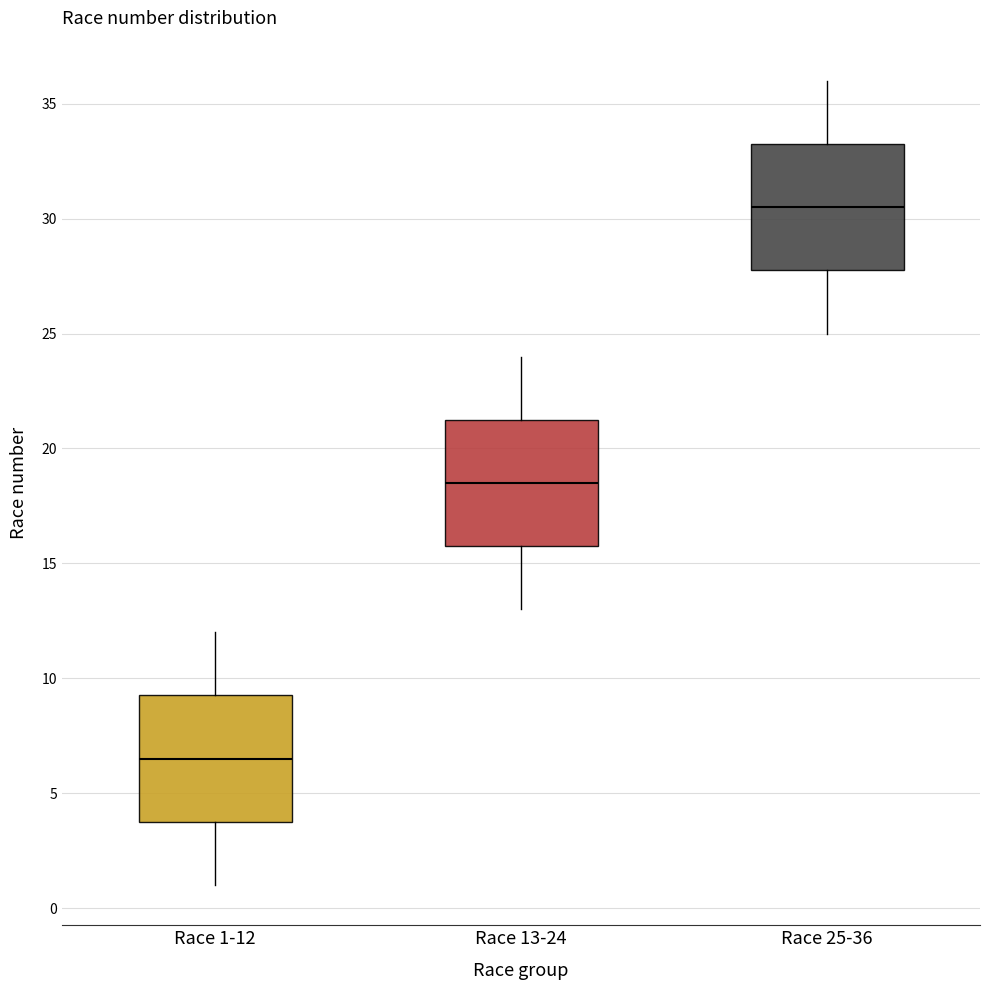

Reading left to right, read every box against the y-axis: the position of its median line, the range the box covers, and the ends of its whiskers. The values are not printed on the chart, so give them approximately, as read against the axis.

Race 1-12: median 6.5, box 4.0 to 9.5, whiskers 1.0 to 12.0
Race 13-24: median 18.5, box 16.0 to 21.5, whiskers 13.0 to 24.0
Race 25-36: median 30.5, box 28.0 to 33.5, whiskers 25.0 to 36.0